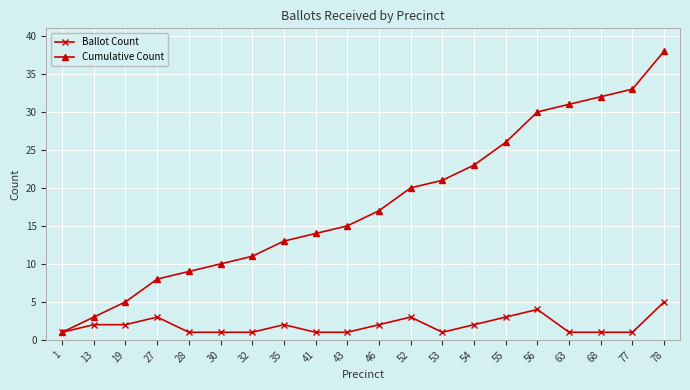

What is the minimum value shown in the chart?

1